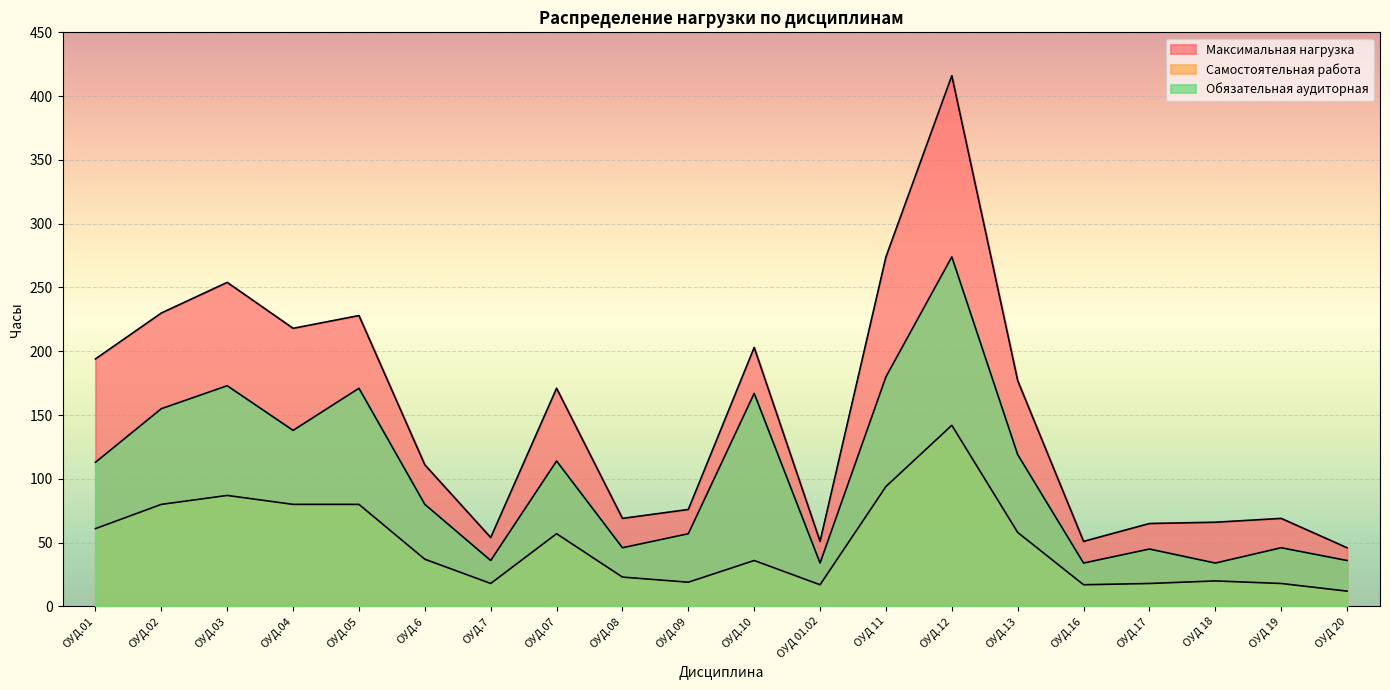

What are all the series names shown in the legend?

Максимальная нагрузка, Самостоятельная работа, Обязательная аудиторная